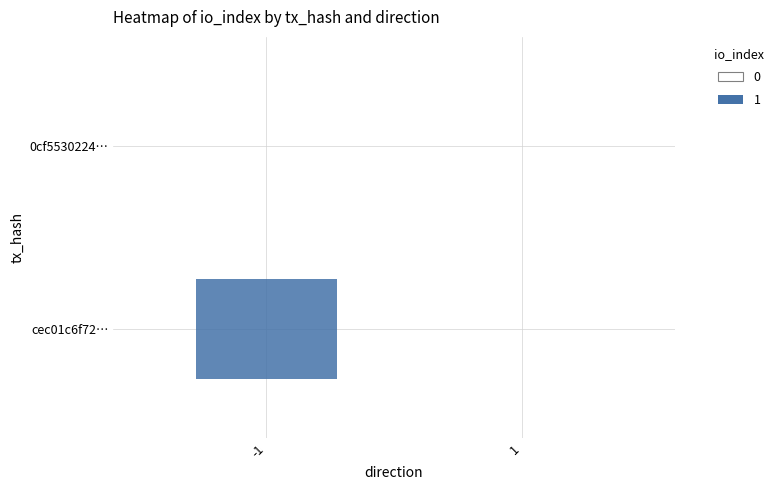

Reading left to right, what are all the values shown in this chart?

cec01c6f72a4dfdabf8512e8a44303d18730ffd: -1=1	1=0
0cf5530224502ac818fc665b4c17def26303c5a: -1=0	1=0